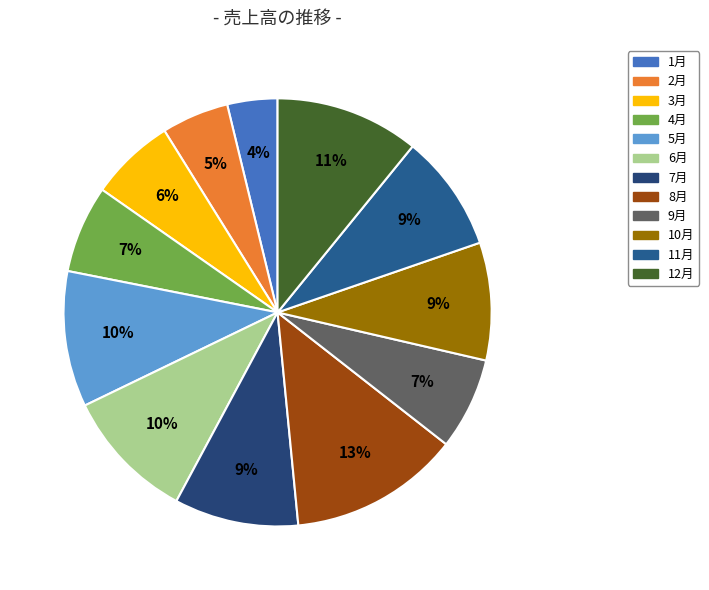

What is the smallest slice in the pie chart?

1月